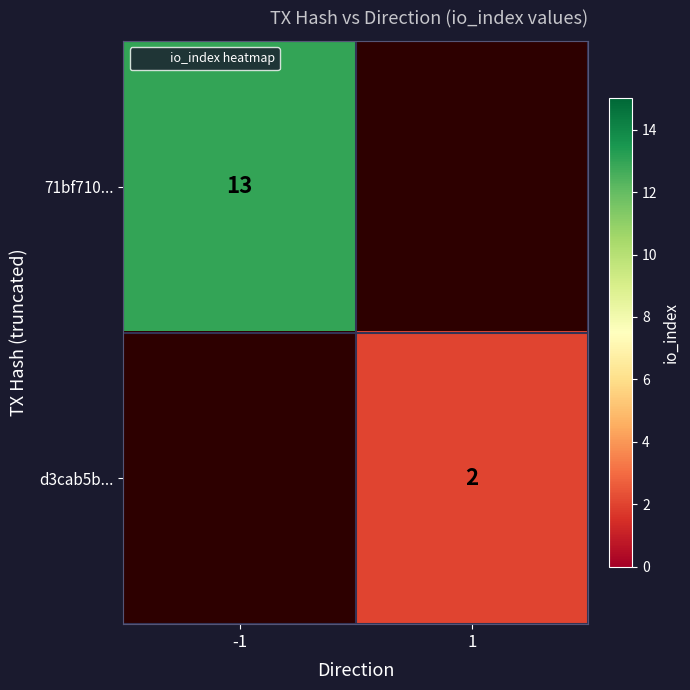

Which category has the highest value in the 71bf710... series?

-1